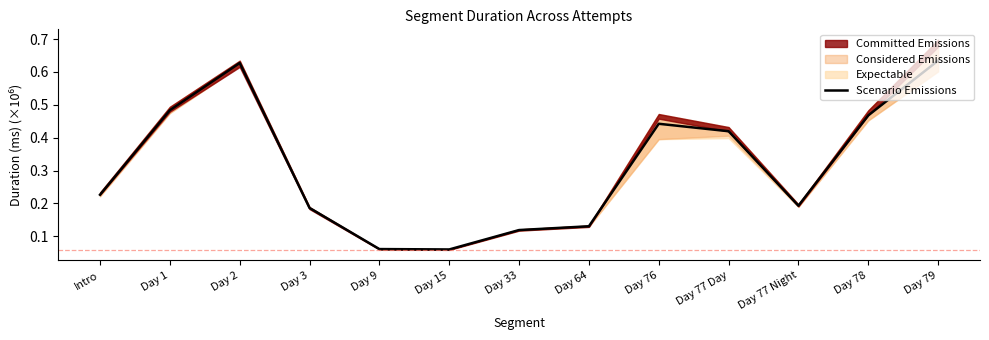

Reading left to right, extract all data points from this chart.

Intro=0.2	Day 1=0.5	Day 2=0.6	Day 3=0.2	Day 9=0.1	Day 15=0.1	Day 33=0.1	Day 64=0.1	Day 76=0.4	Day 77 Day=0.4	Day 77 Night=0.2	Day 78=0.5	Day 79=0.6